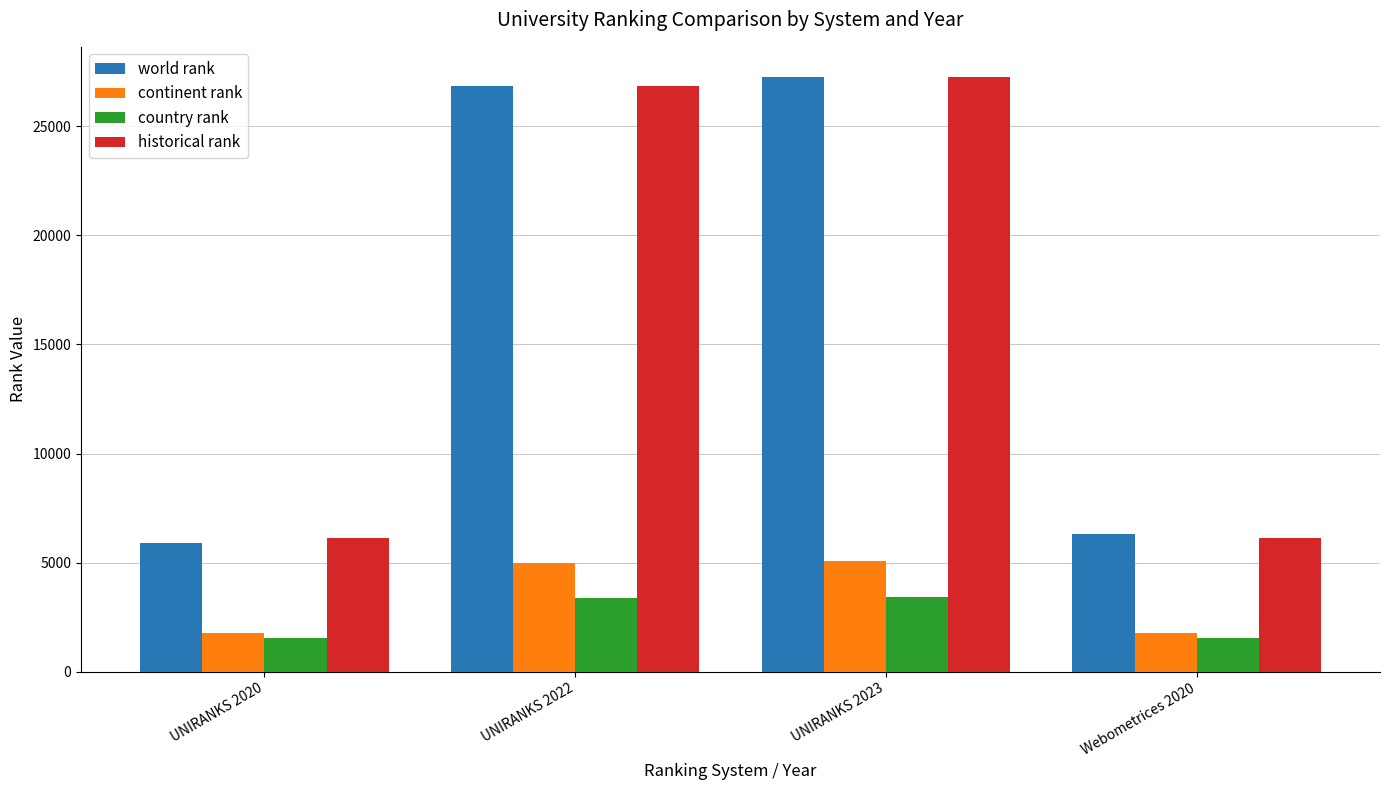

Where is country rank nearest to the value 2479?

UNIRANKS 2022